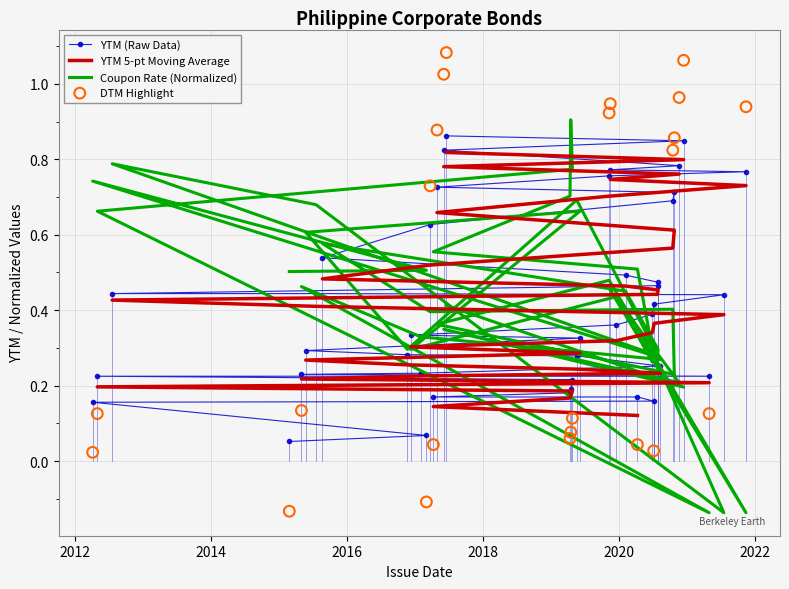

Which series has the largest Y range (max minus min)?

Coupon Rate